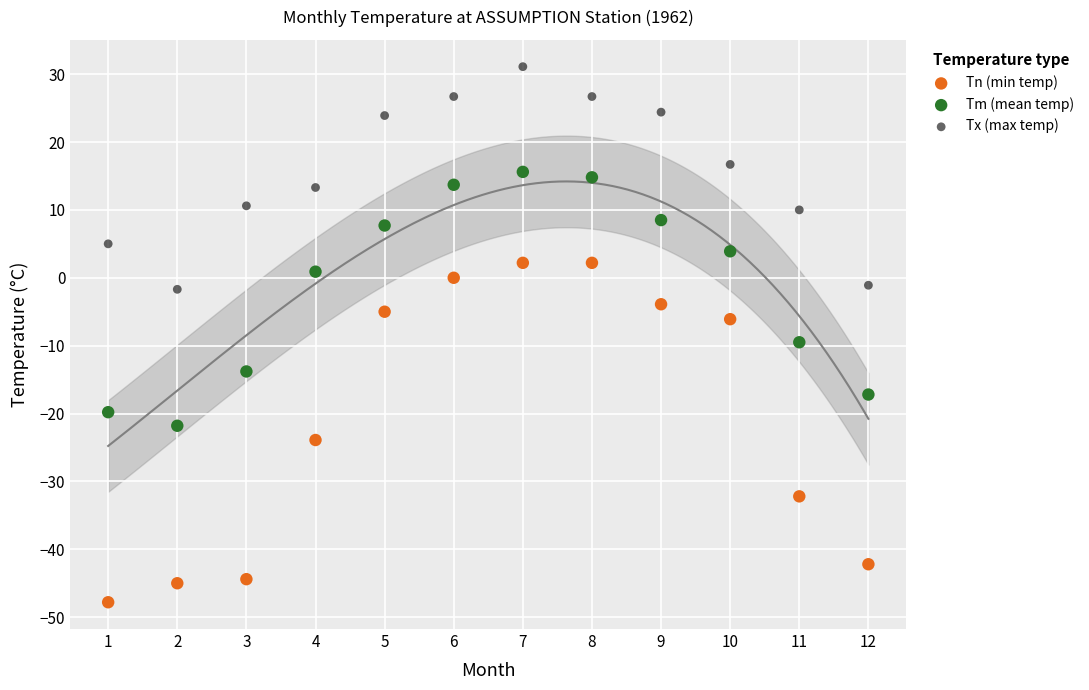

Which series has the widest spread of Y values?

Tn (min temp)